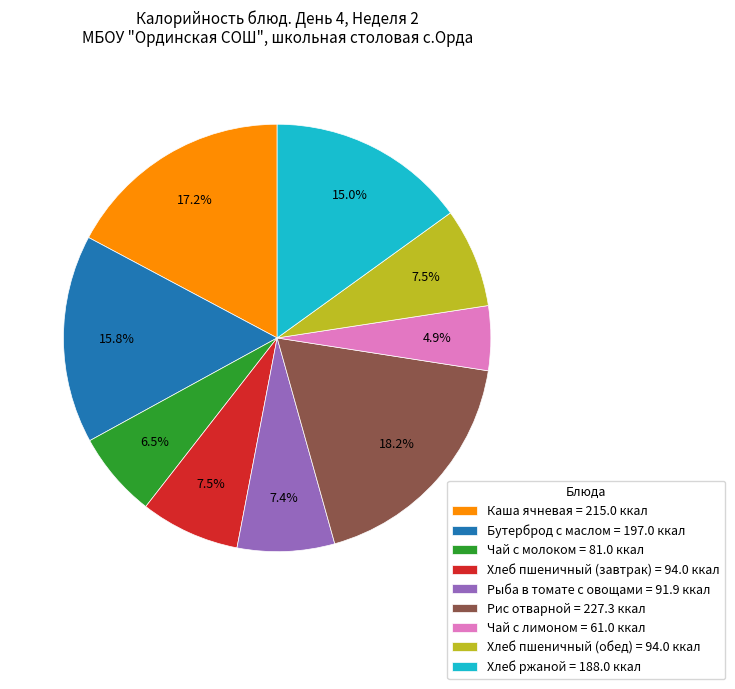

To the nearest percent, what is the average slice percentage?

11%